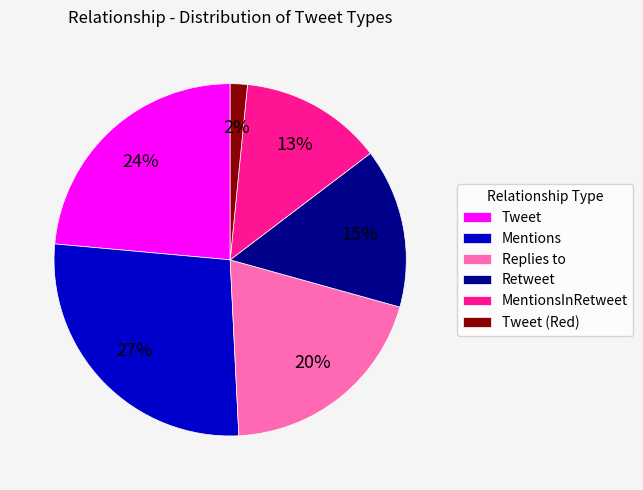

Which slice is the smallest?

Tweet (Red)